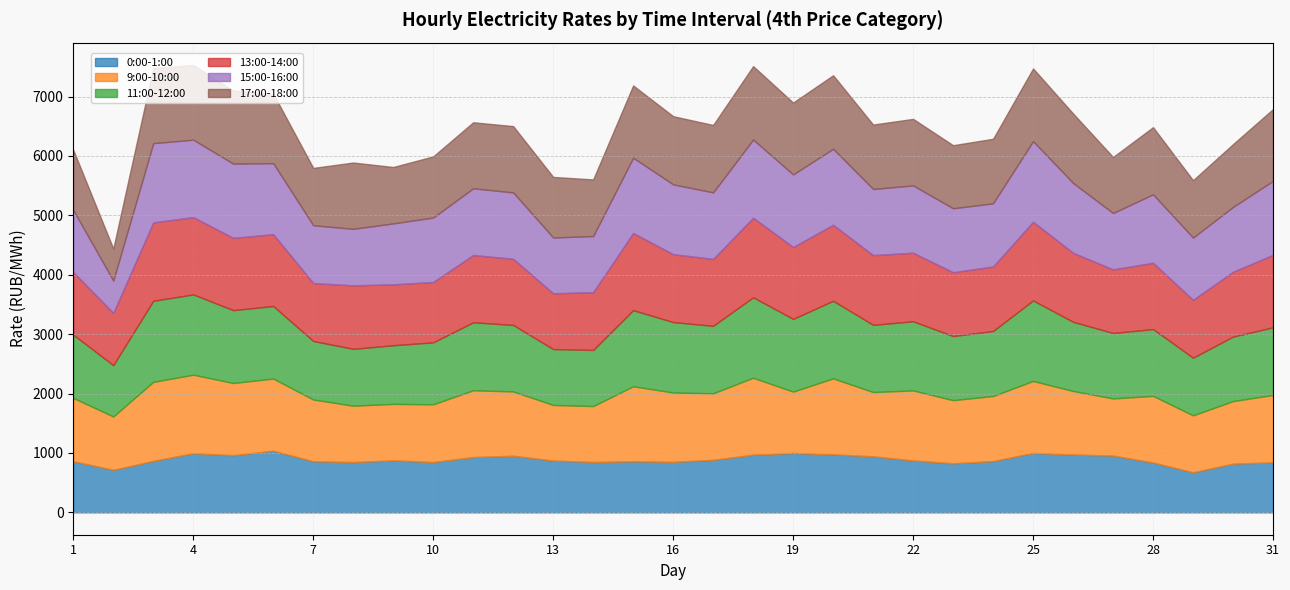

How many data points in 11:00-12:00 are above 1131?

16